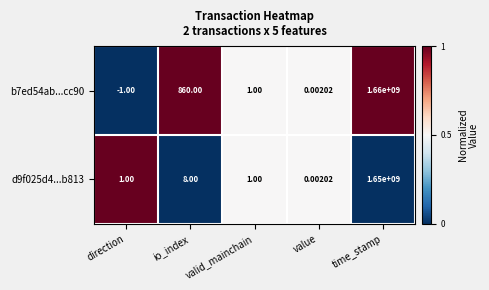

At which label does b7ed54ab...cc90 reach its peak?

time_stamp